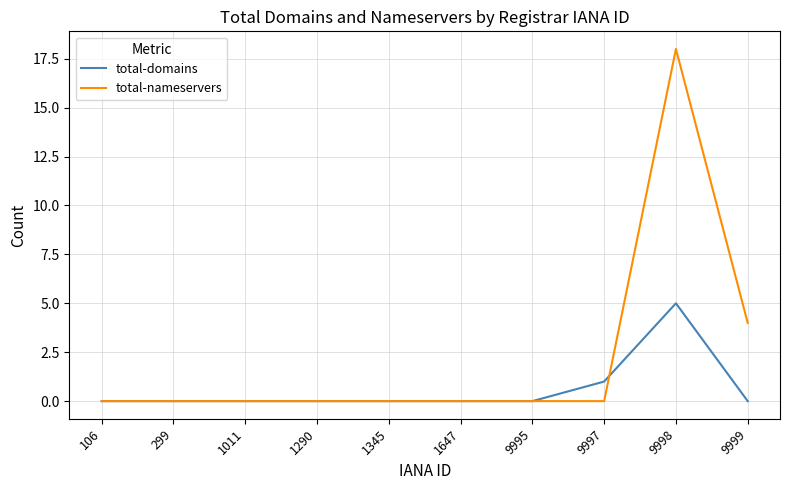

What is the sum of all total-nameservers values?

22